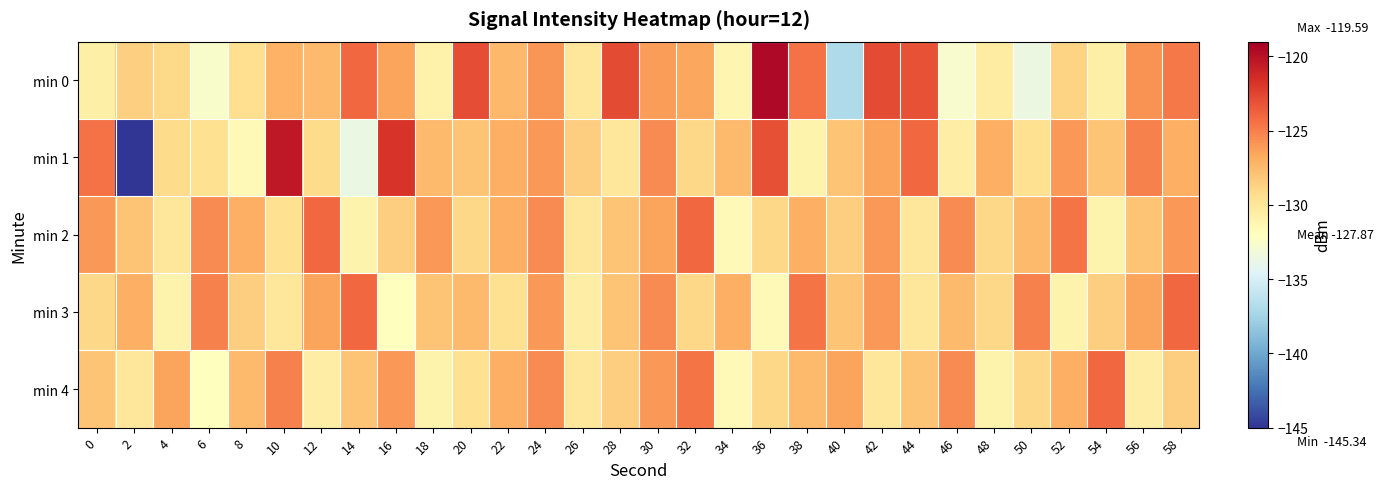

Rank the series by their average value, from lowest to highest.

min 4, min 1, min 3, min 0, min 2